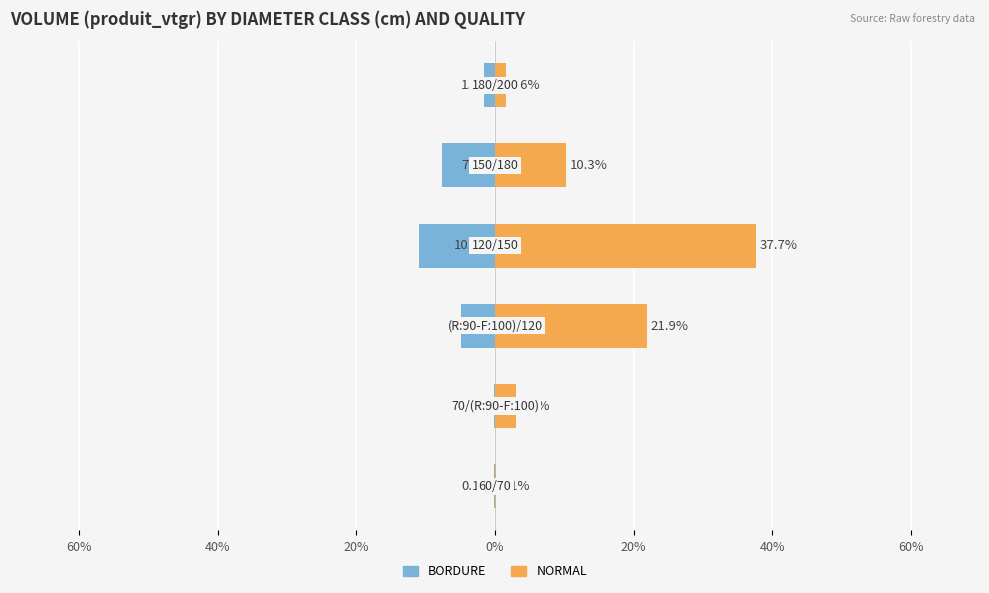

What is the sum of all BORDURE values?

-25.4